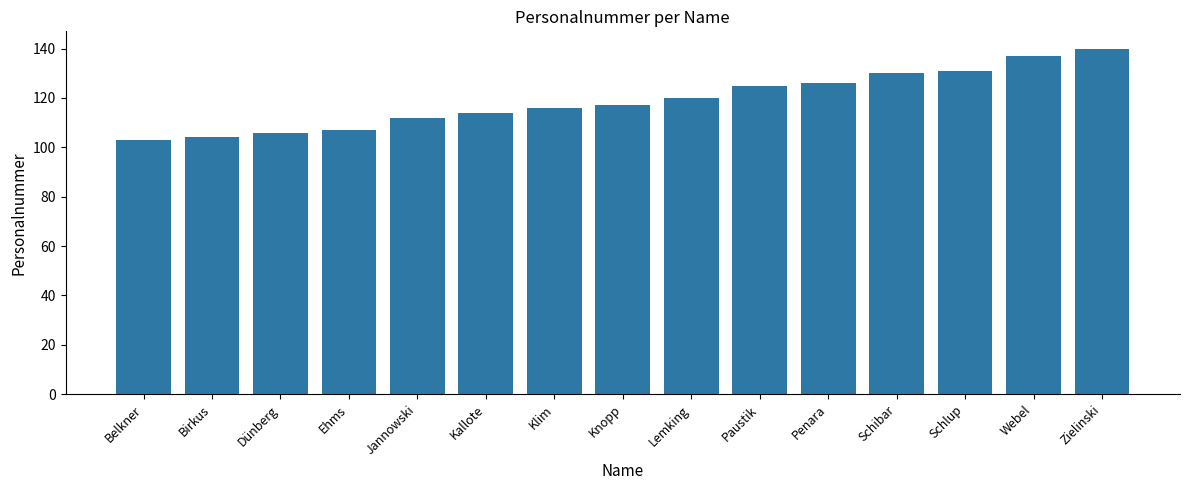

Count the number of data series in this chart.

1